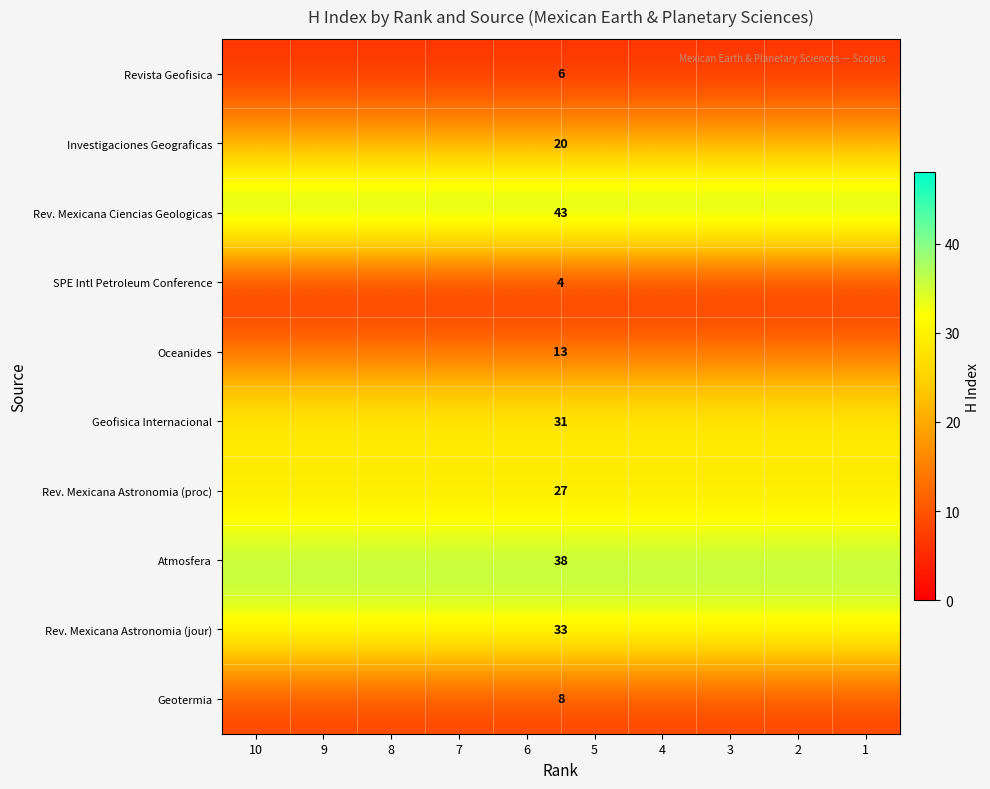

List the labels in order of Geofisica Internacional value, smallest first.

10, 9, 8, 7, 6, 5, 4, 3, 2, 1